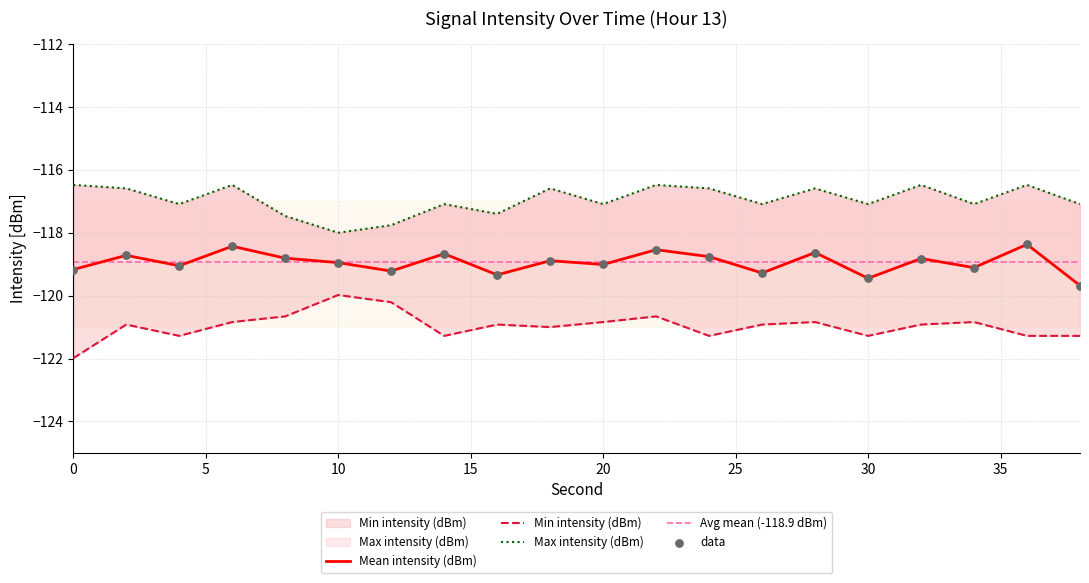

At how many categories does at least one series exceed -117?

9